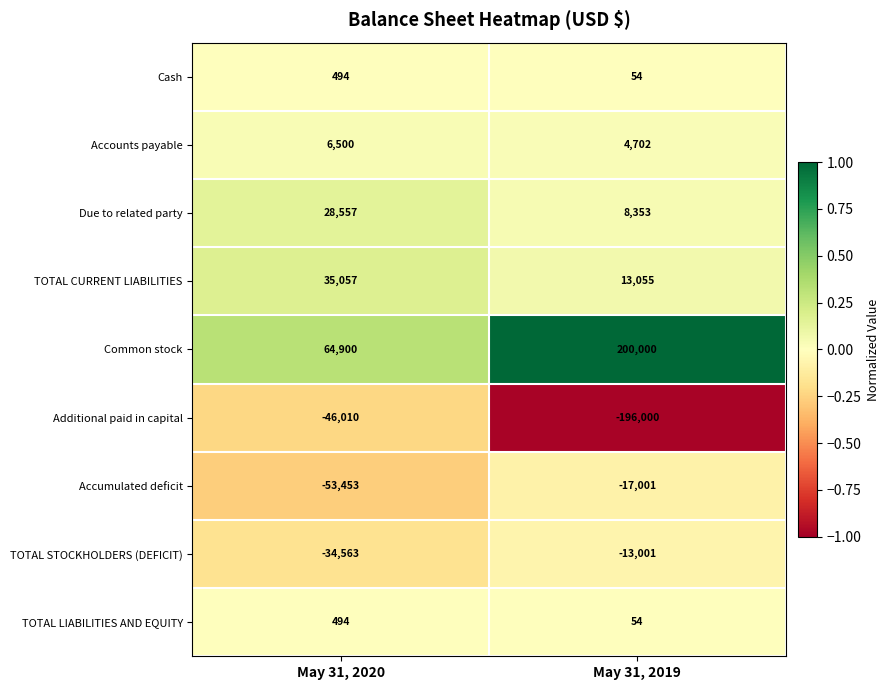

What is the difference between the Additional paid in capital values at May 31, 2019 and May 31, 2020?

149990